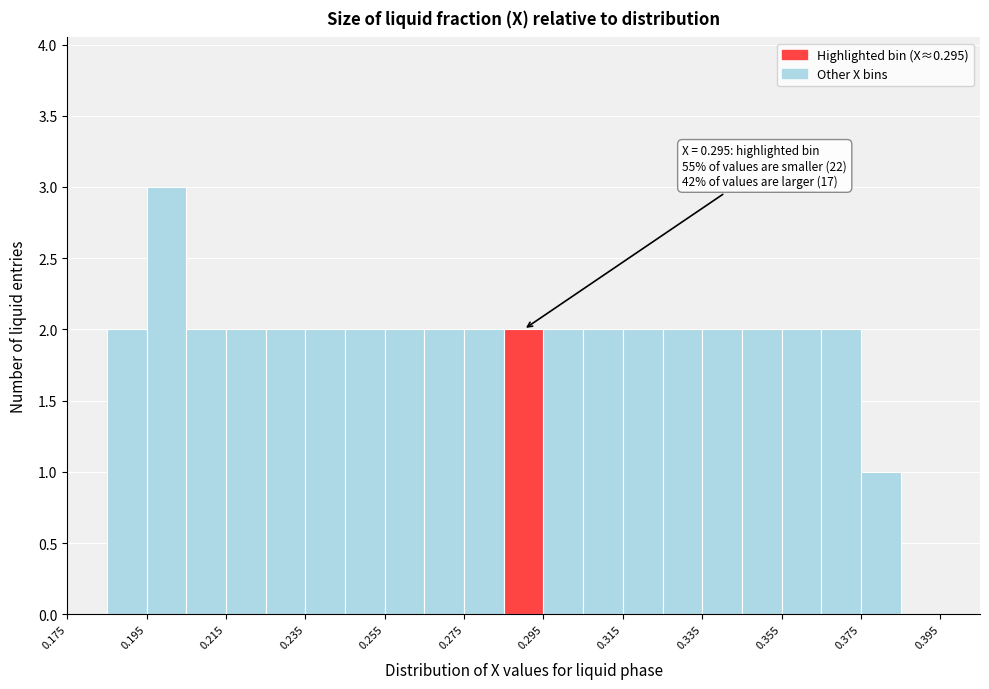

Over which range of the x-axis is the bar tallest?

0.195 to 0.205